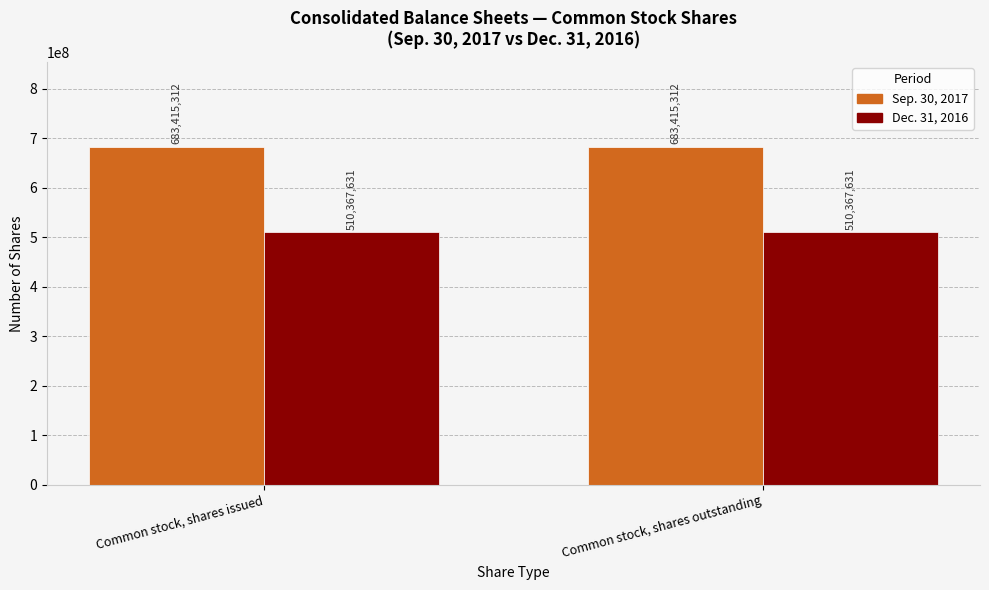

Rank the series by their average value, from highest to lowest.

Sep. 30, 2017, Dec. 31, 2016